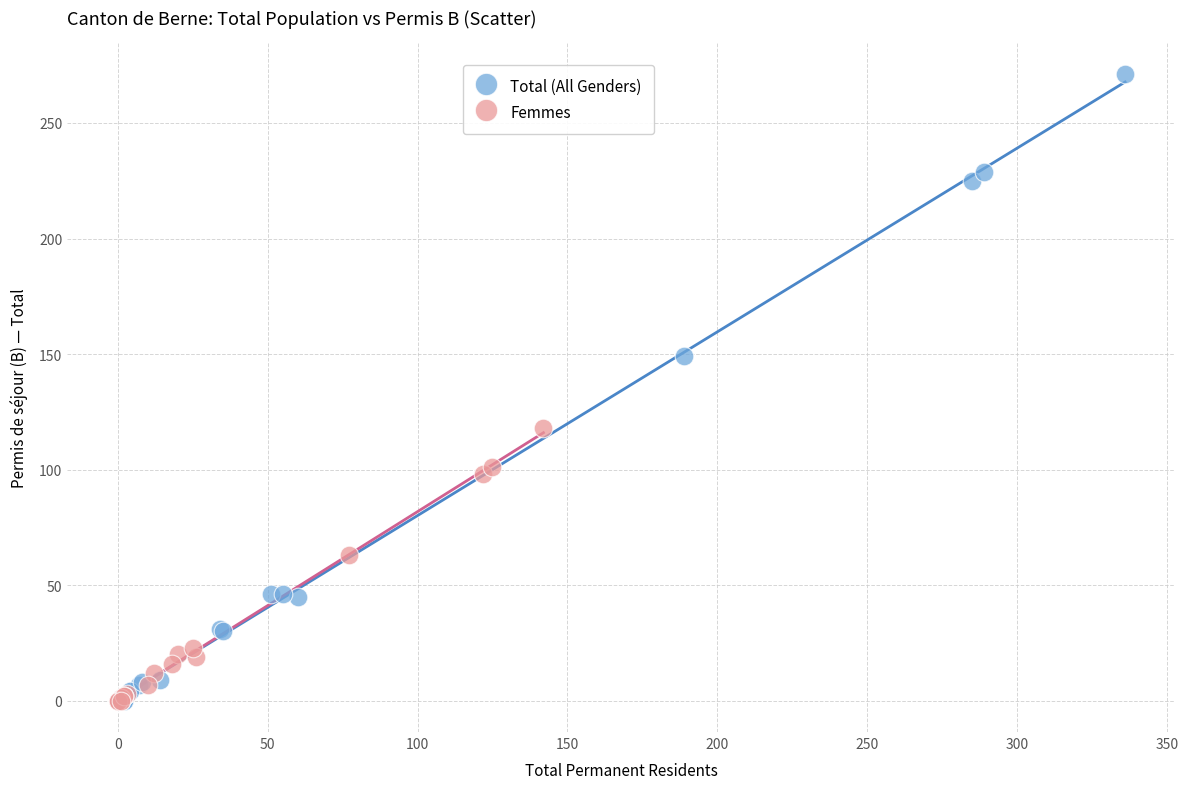

Which series has the widest spread of Y values?

Total (All Genders)